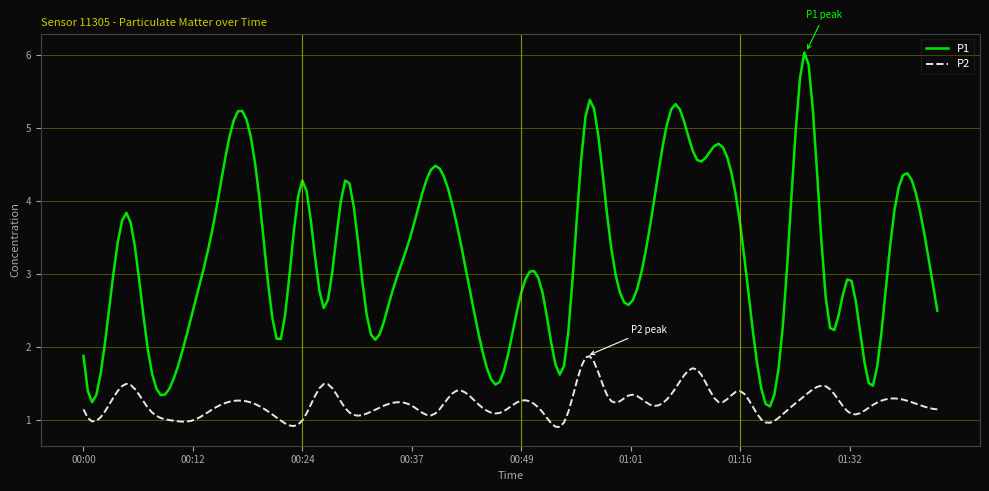

What is the minimum value for P2?

0.9